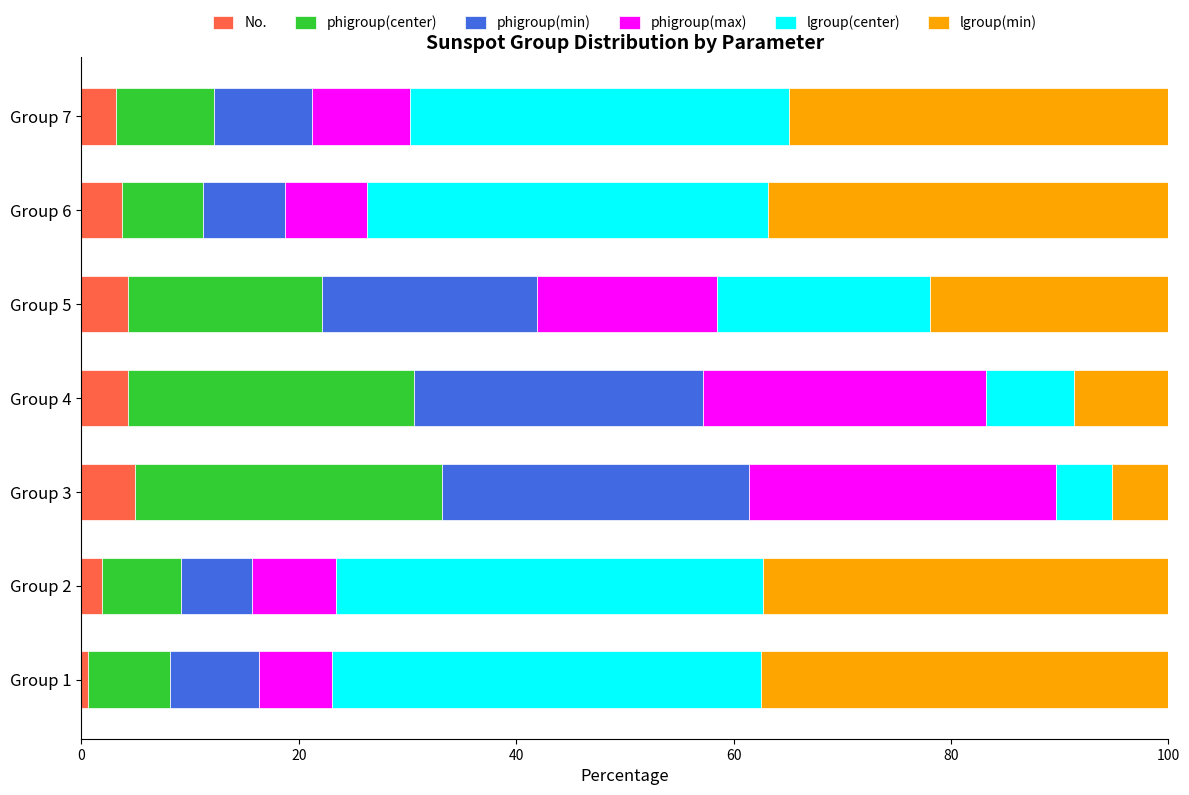

What is the highest value of the No. series?

4.9